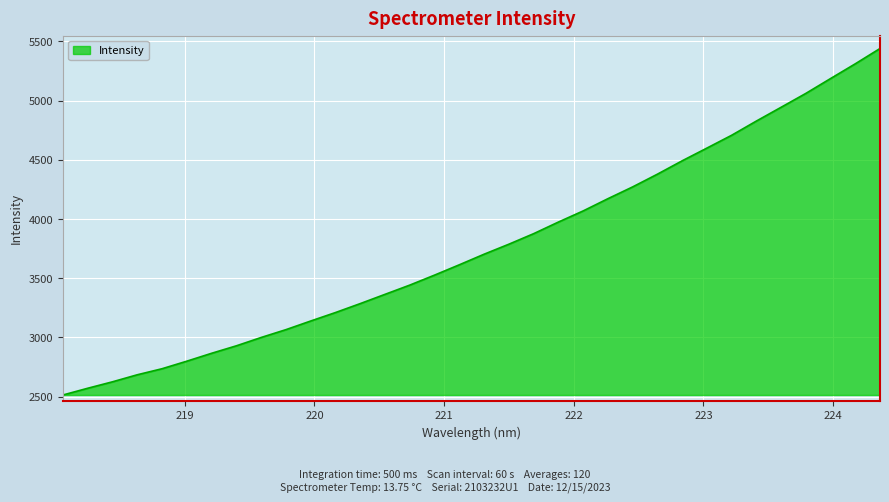

What is the maximum value shown in the chart?

5439.8